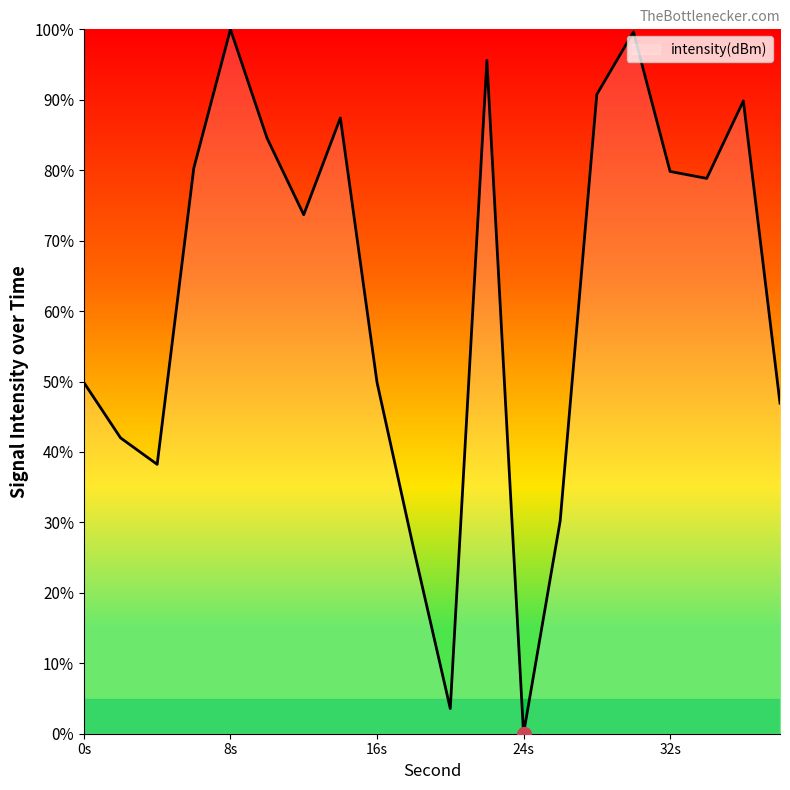

What is the greatest value displayed?

100.0